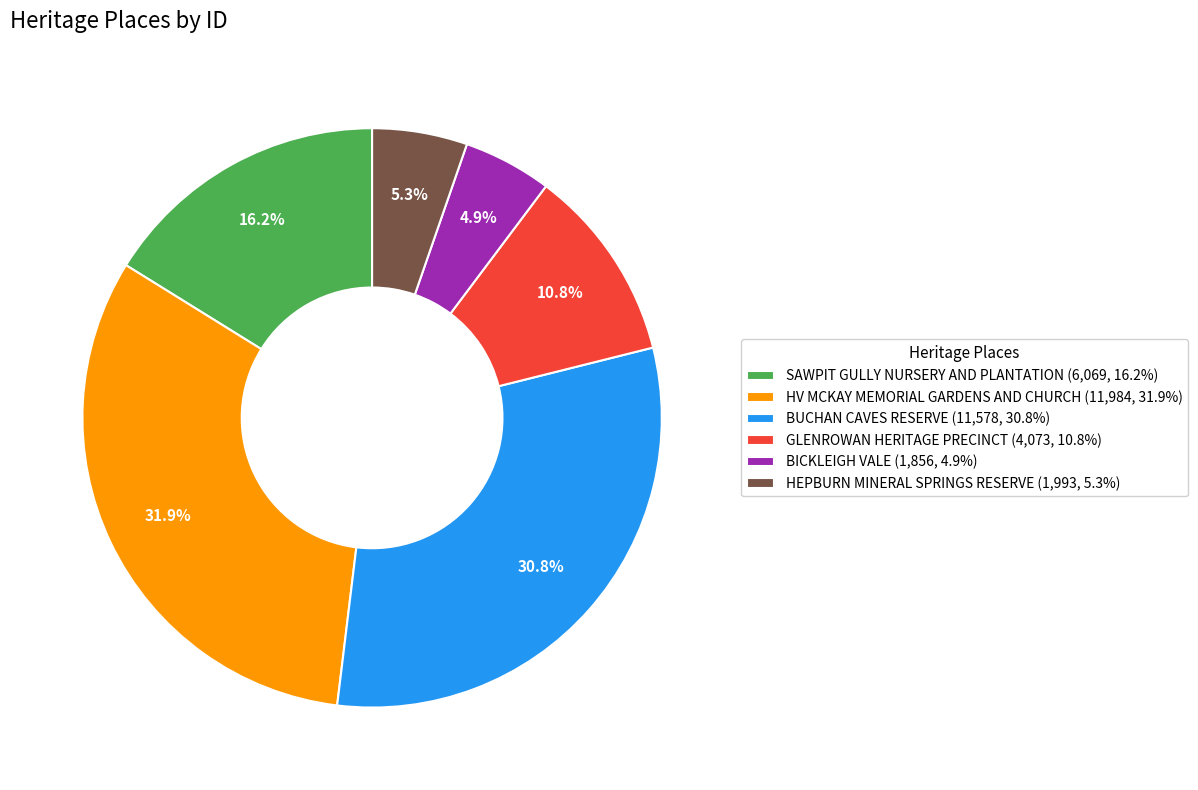

Is there any slice that represents more than half of the pie?

No